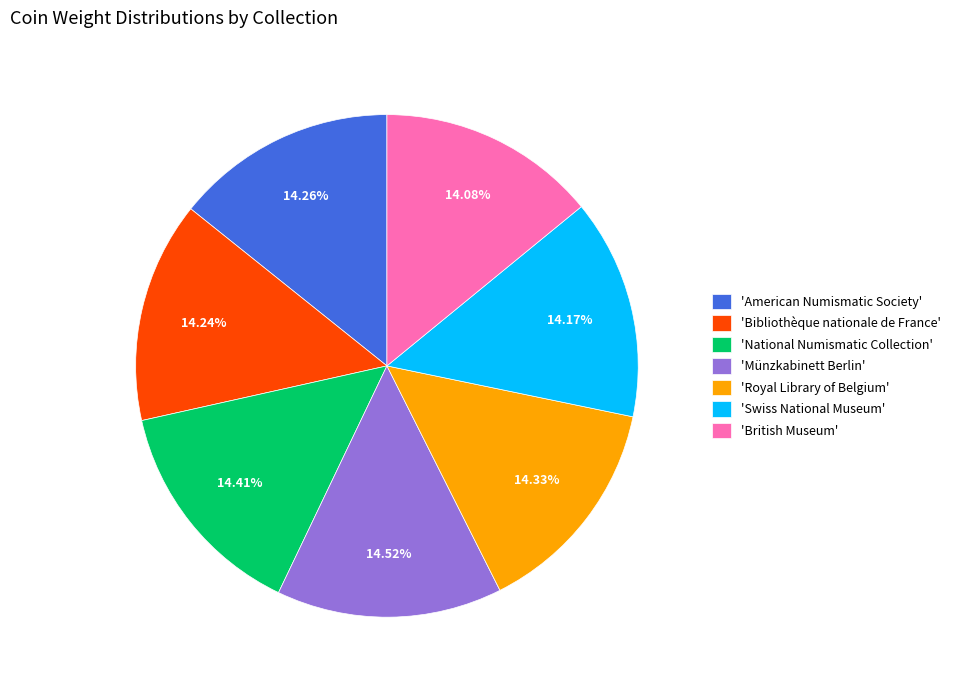

What is the ratio of the value at 'National Numismatic Collection' to the value at 'Münzkabinett Berlin'?

1.0